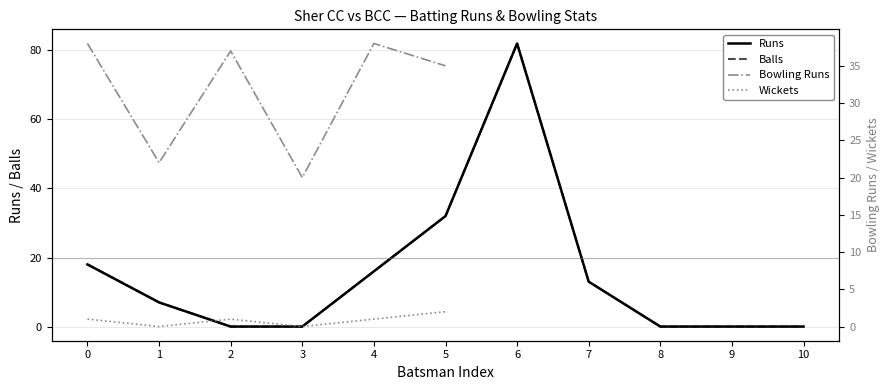

At how many categories does at least one series exceed 53?

1